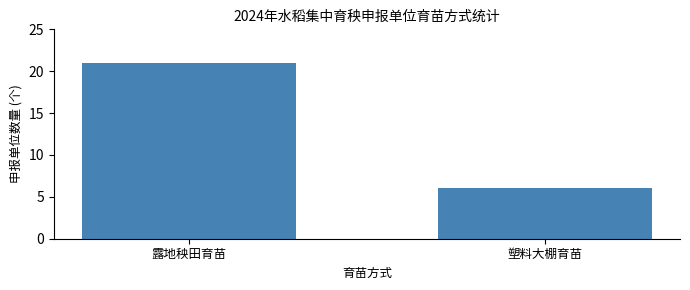

Reading left to right, what are all the values shown in this chart?

露地秧田育苗=21	塑料大棚育苗=6